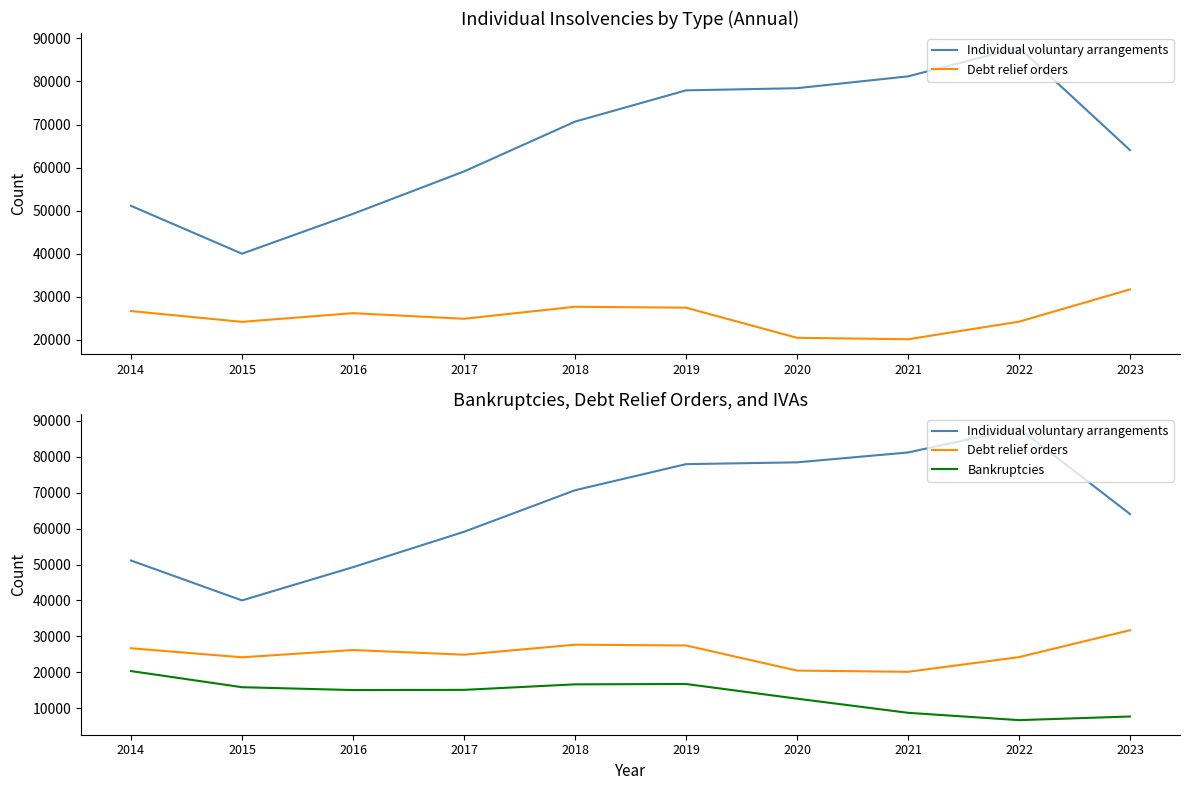

At how many categories does at least one series exceed 36381?

10